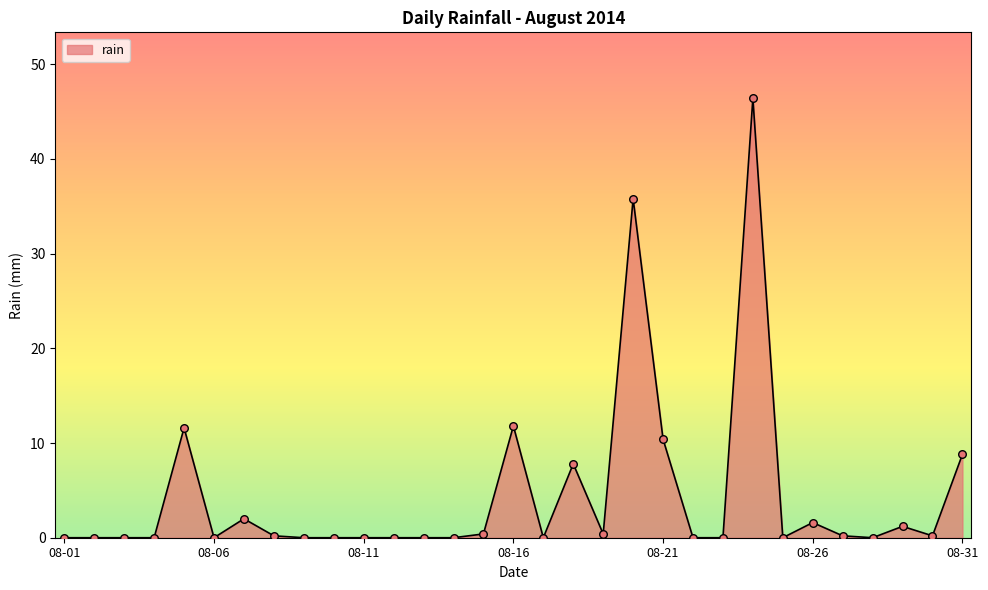

What is the maximum value shown in the chart?

46.4